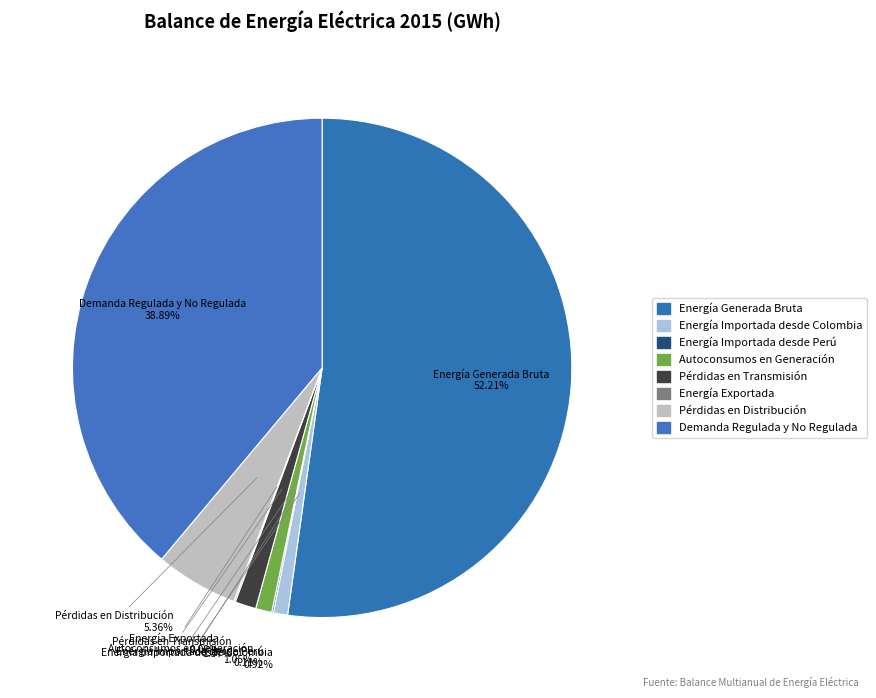

To the nearest percent, what percentage of the pie is Energía Generada Bruta?

52%